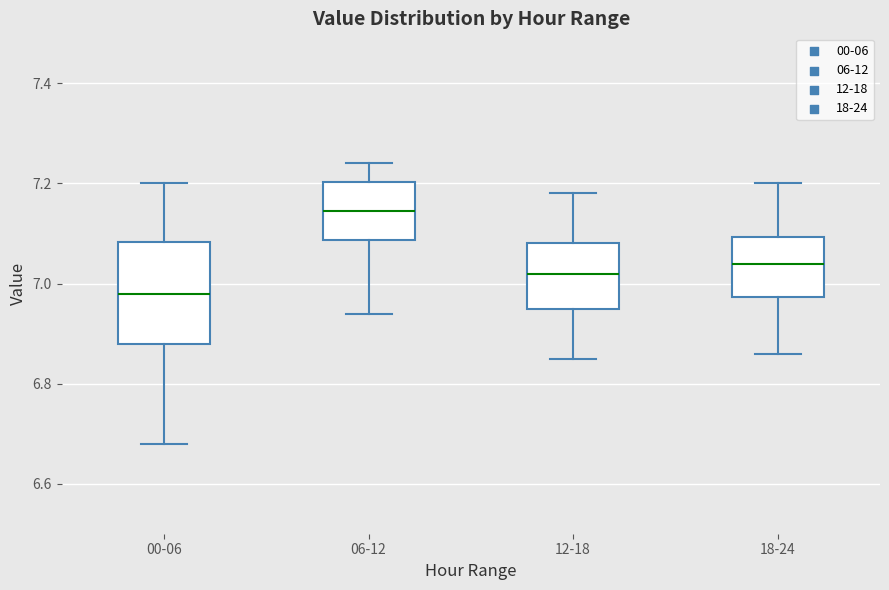

Reading left to right, read every box against the y-axis: the position of its median line, the range the box covers, and the ends of its whiskers. The values are not printed on the chart, so give them approximately, as read against the axis.

00-06: median 6.98, box 6.88 to 7.08, whiskers 6.68 to 7.20
06-12: median 7.14, box 7.08 to 7.20, whiskers 6.94 to 7.24
12-18: median 7.02, box 6.96 to 7.08, whiskers 6.86 to 7.18
18-24: median 7.04, box 6.98 to 7.10, whiskers 6.86 to 7.20